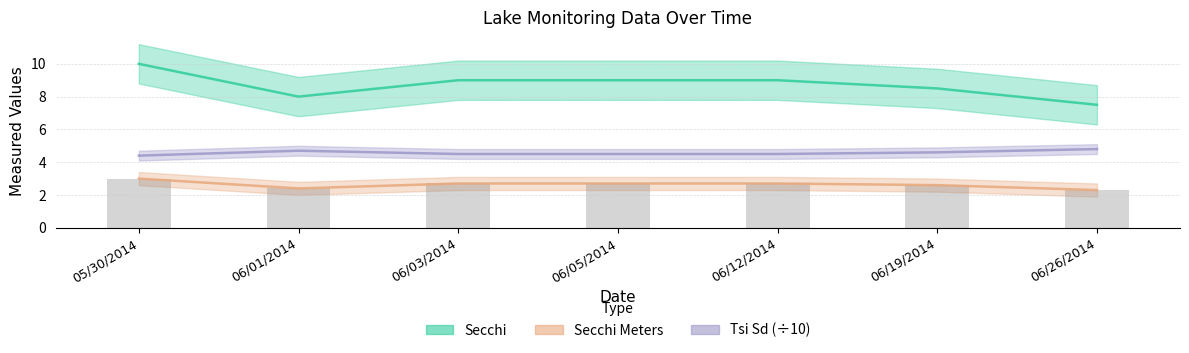

What is the label of the 6th bar from the left?

06/19/2014